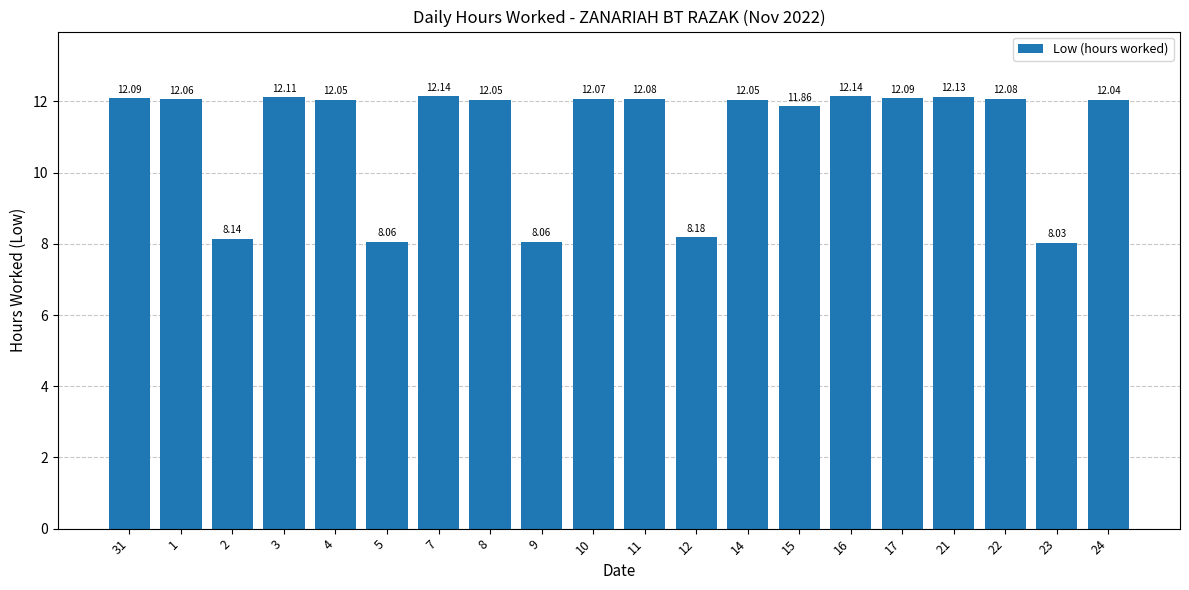

Read the value at 9.

8.1